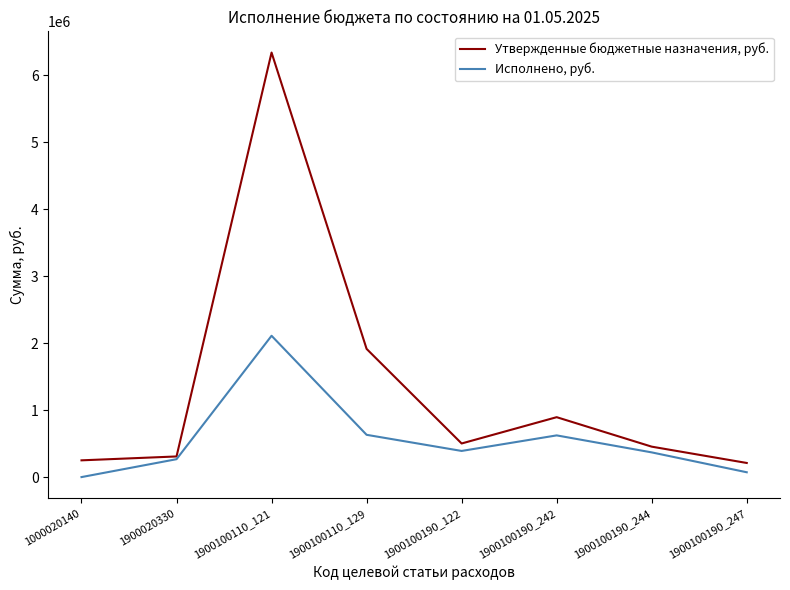

True or false: Утвержденные бюджетные назначения, руб. has more than 2 interior local peaks.

False